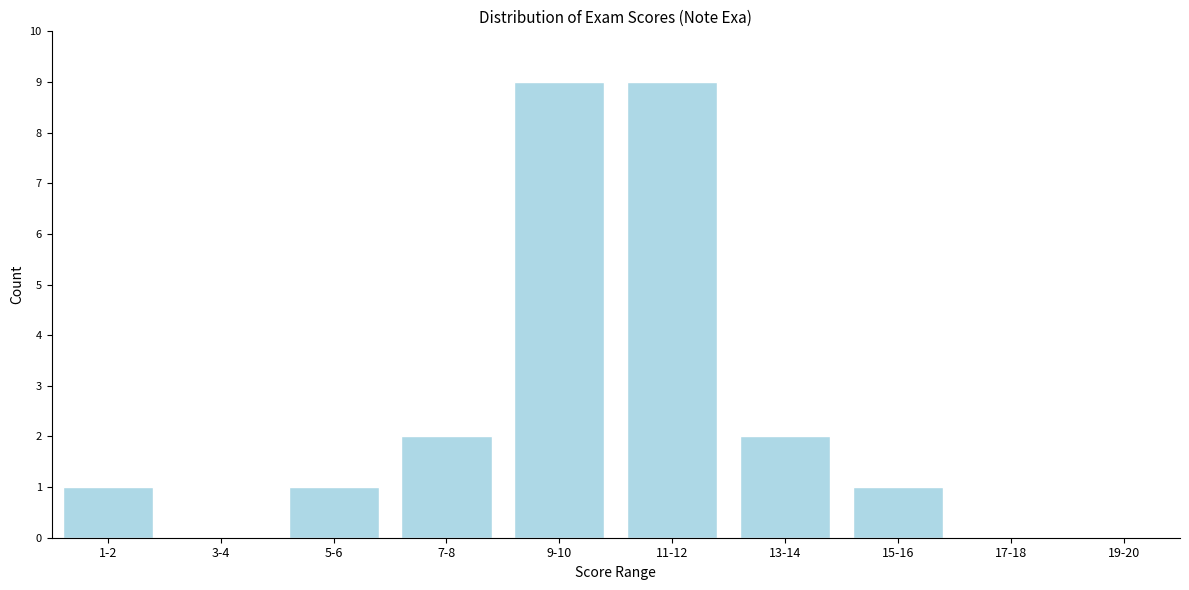

Reading left to right, extract all data points from this chart.

1-2=1	3-4=0	5-6=1	7-8=2	9-10=9	11-12=9	13-14=2	15-16=1	17-18=0	19-20=0